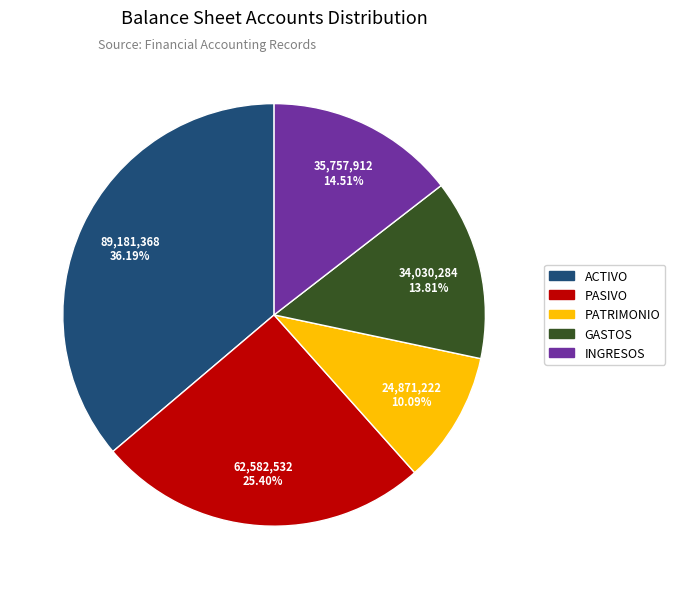

Between GASTOS and INGRESOS, which is larger?

INGRESOS